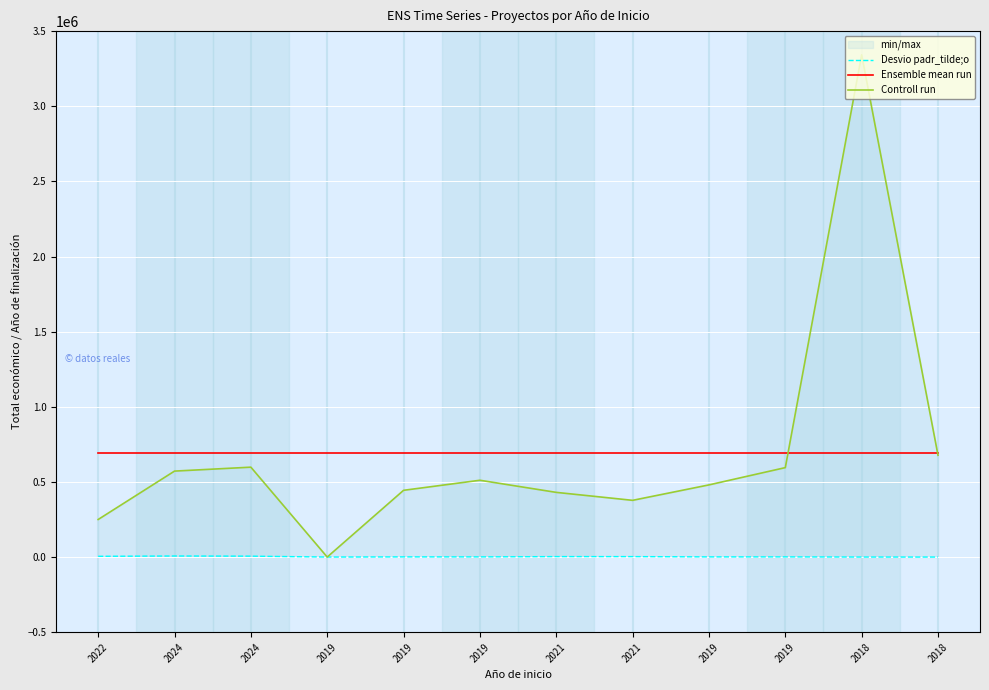

What is the total value across all series at 2018?

4032087.2